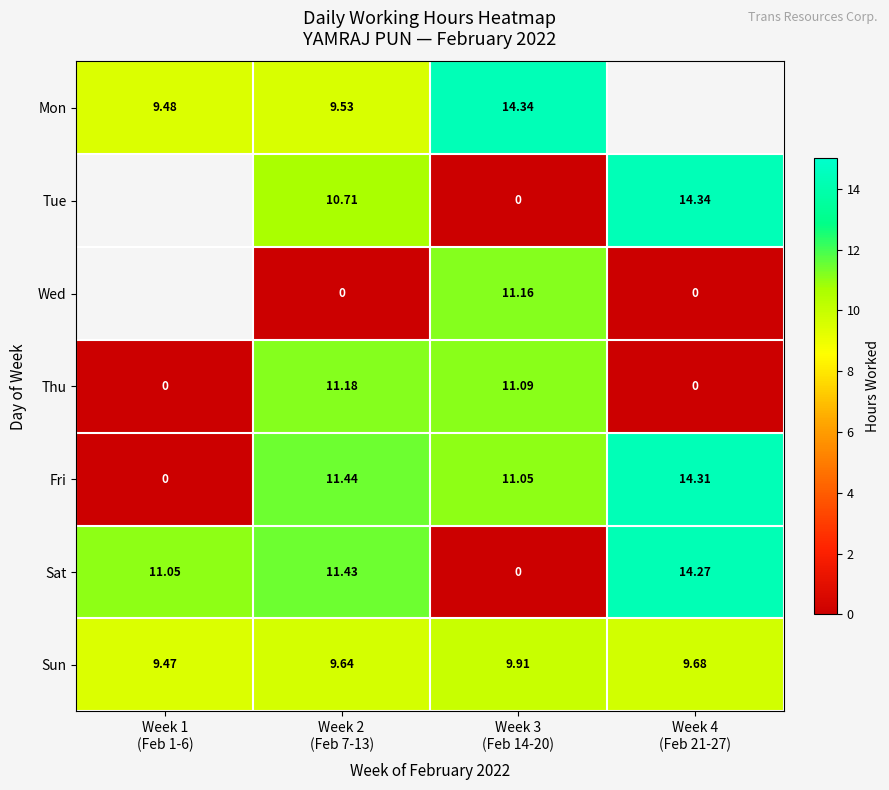

What is the sum of the Mon values at Week 3 (Feb 14-20) and Week 2 (Feb 7-13)?

23.9